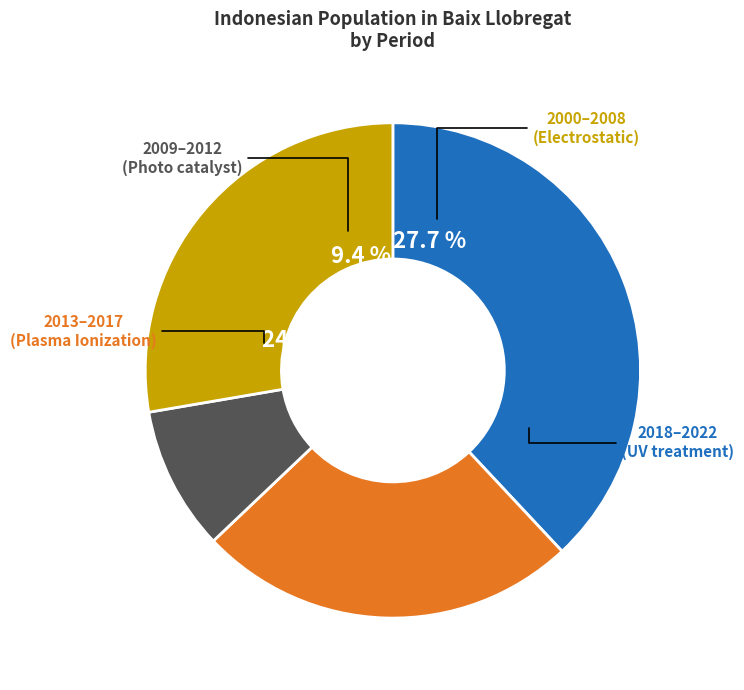

The 2018 slice represents 19% of the pie. True or false?

False